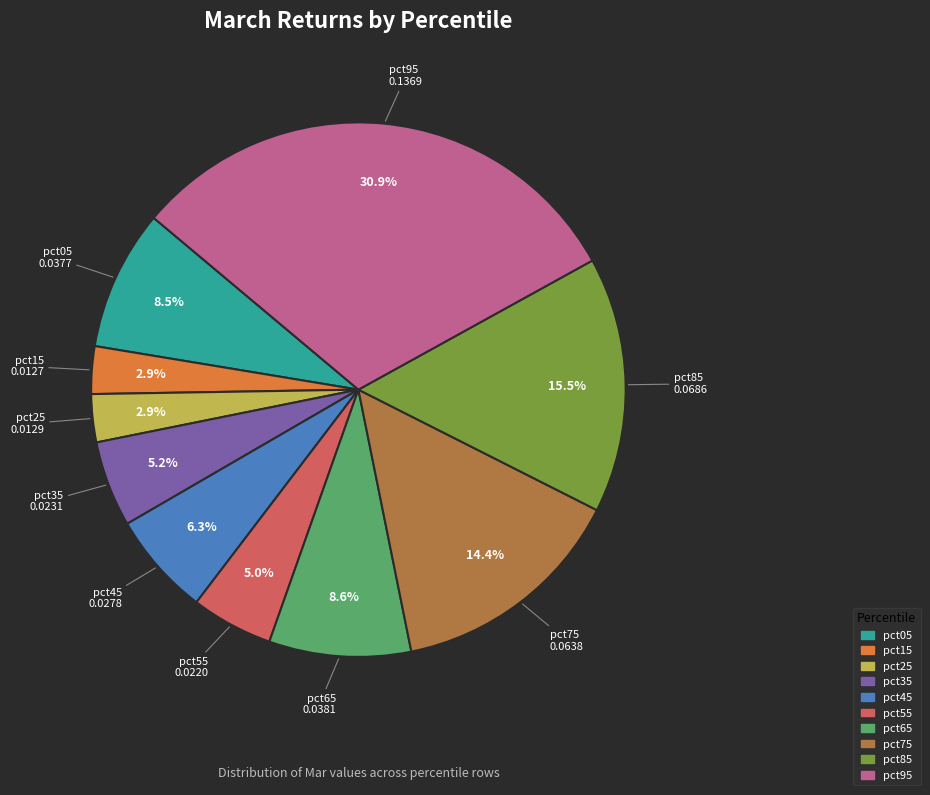

Combined, what portion of the pie is pct05 and pct75?

22.9%